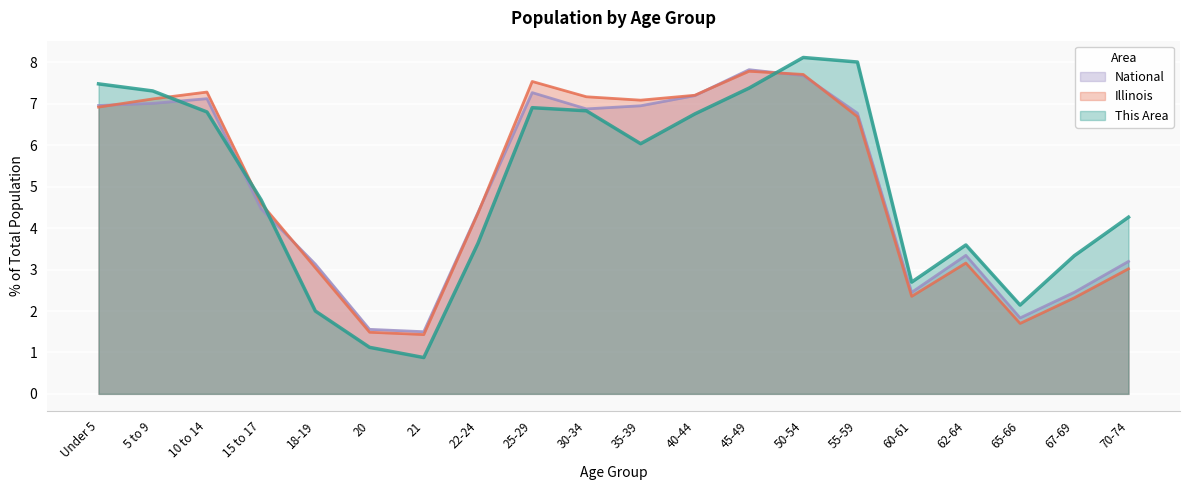

Which series changed the most between 30-34 and 50-54?

This Area